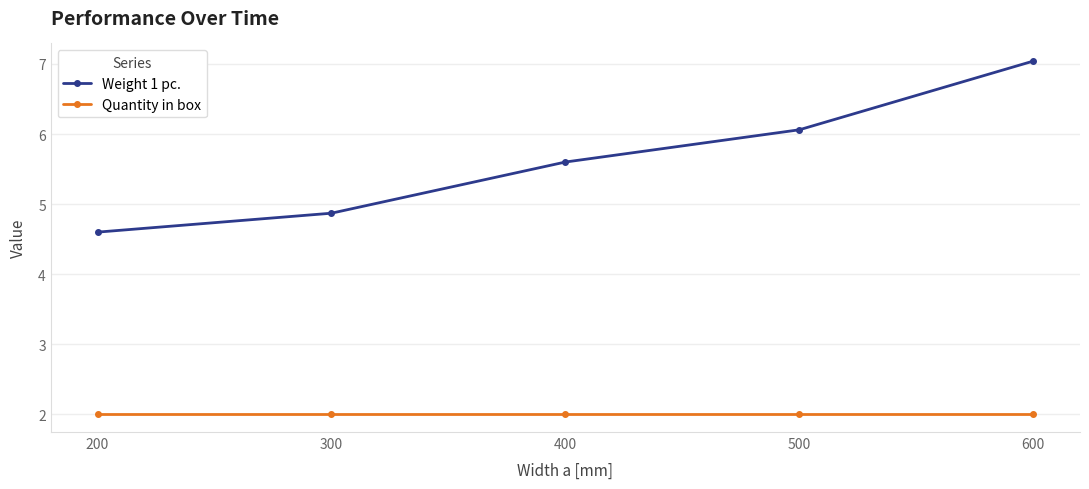

What is the highest value of the Weight 1 pc. series?

7.0